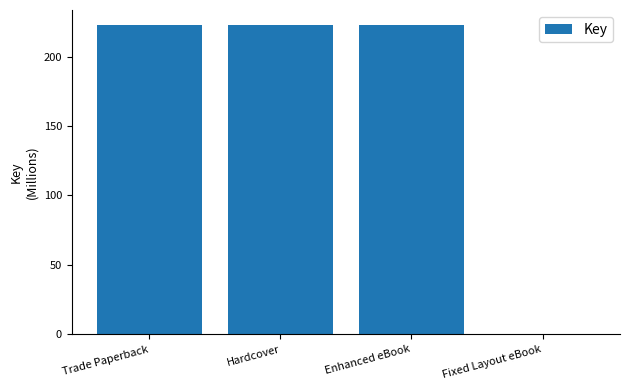

What is the sum of the values at Trade Paperback and Hardcover?

444.8